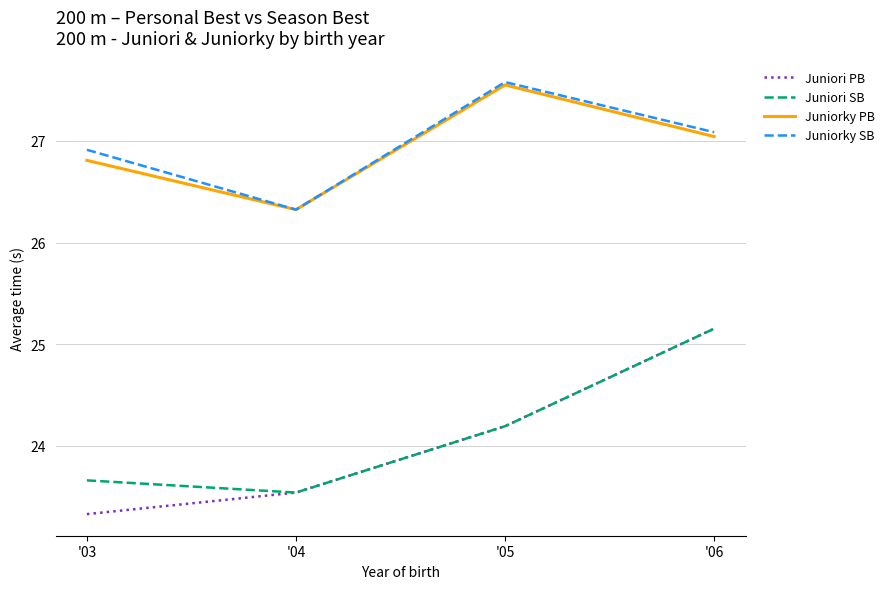

What is the minimum value for Juniori SB?

23.5